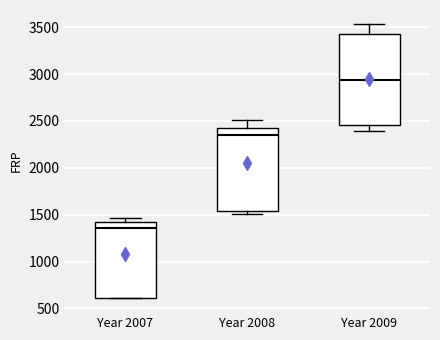

Where is the upper edge of the box for Year 2007 on the y-axis? The values are not printed on the chart, so give them approximately, as read against the axis.

1400